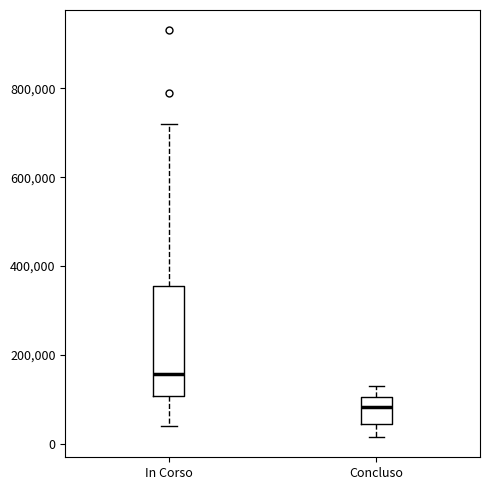

Reading left to right, transcribe this box plot: for each box, give where its median line is, the range the box spans, and where its two whiskers end, as read against the y-axis. The values are not printed on the chart, so give them approximately, as read against the axis.

In Corso: median 160000, box 100000 to 360000, whiskers 40000 to 720000
Concluso: median 80000, box 40000 to 100000, whiskers 20000 to 140000